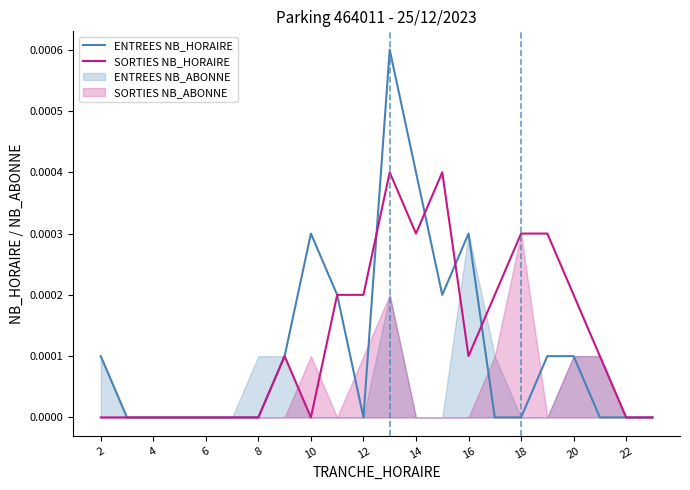

At which label is ENTREES NB_HORAIRE closest to 0?

4